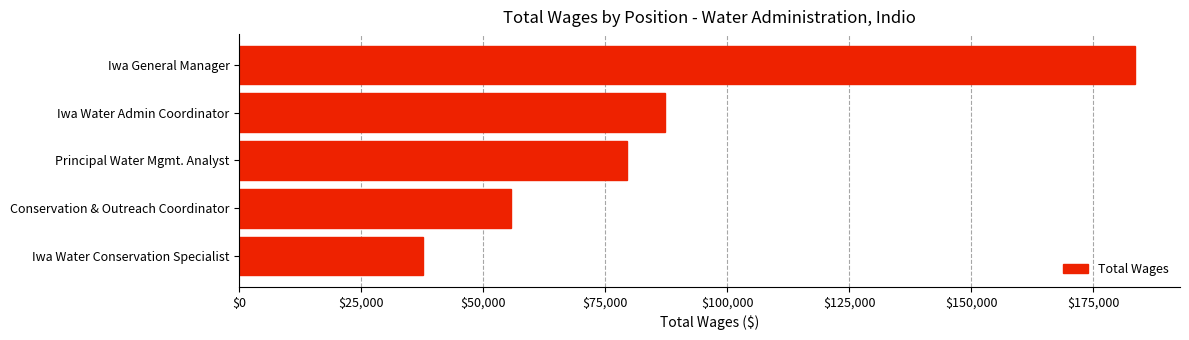

What is the label of the 5th bar from the bottom?

Iwa General Manager